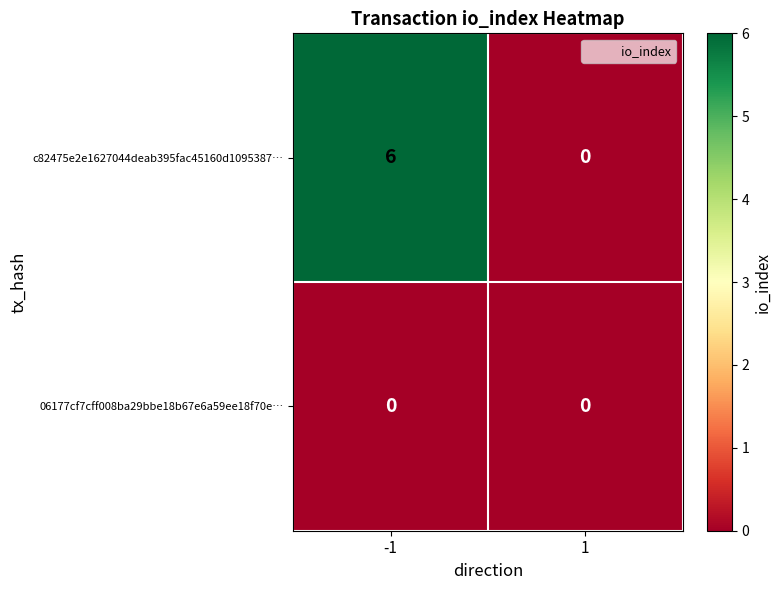

At how many categories does at least one series exceed 4?

1